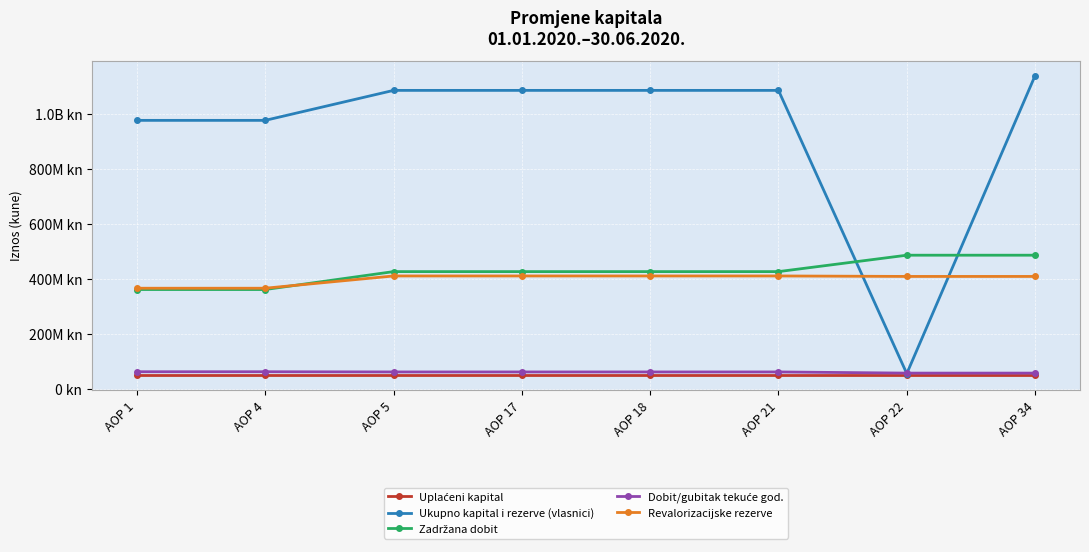

What is the highest value of the Revalorizacijske rezerve series?

409936532